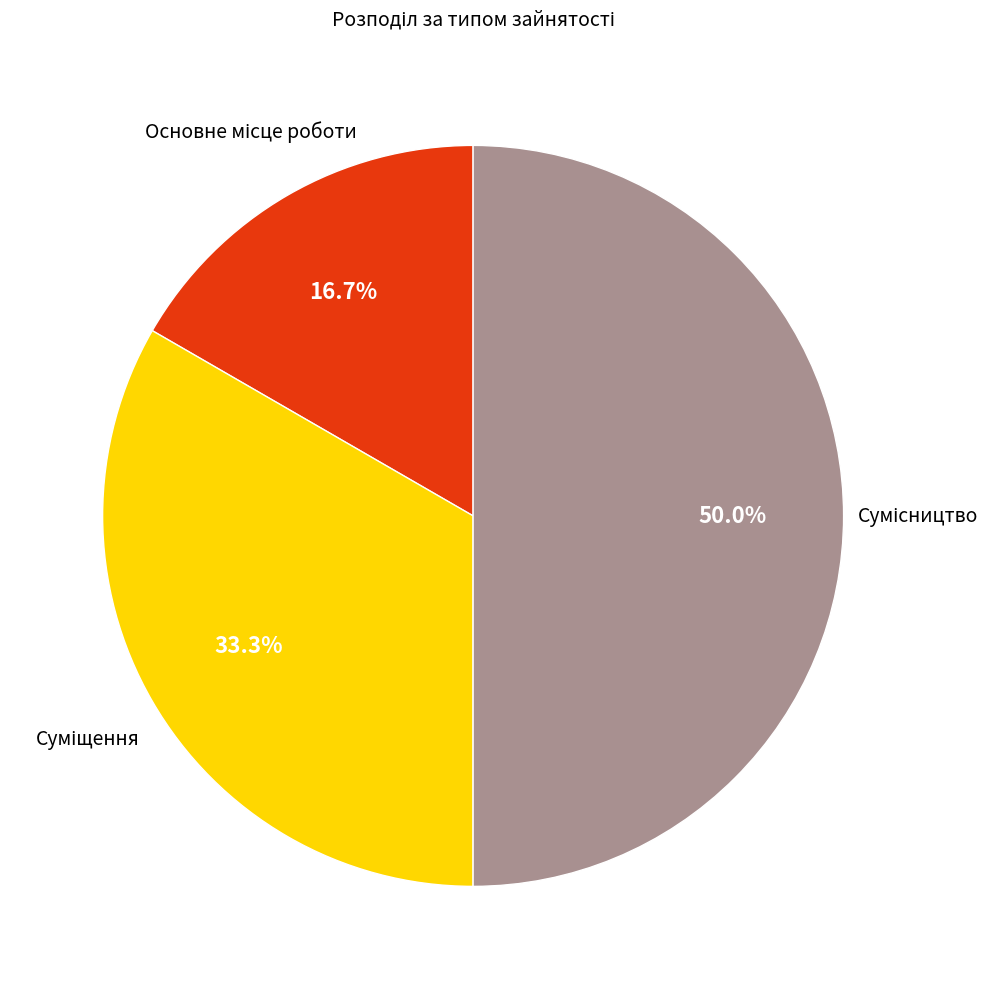

How many slices are in this pie chart?

3